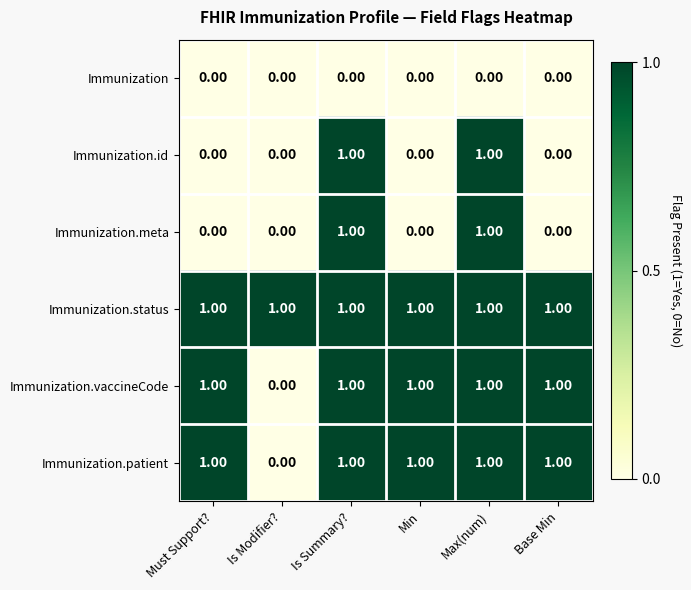

At how many categories does at least one series exceed 0?

6